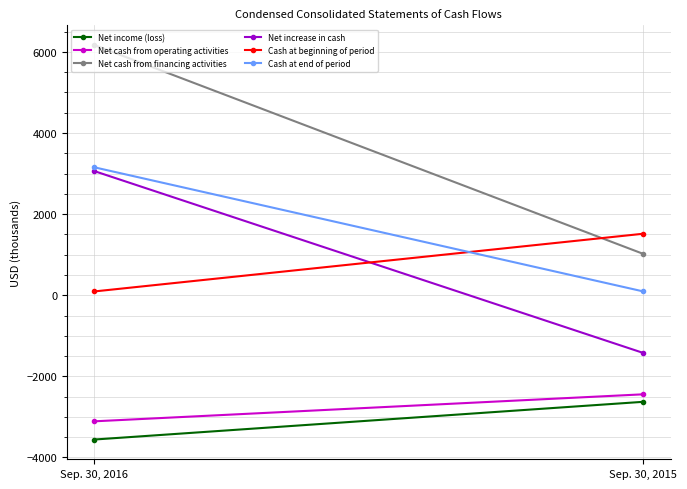

What is the value of the Cash at end of period point at the 1st from the left?

3155